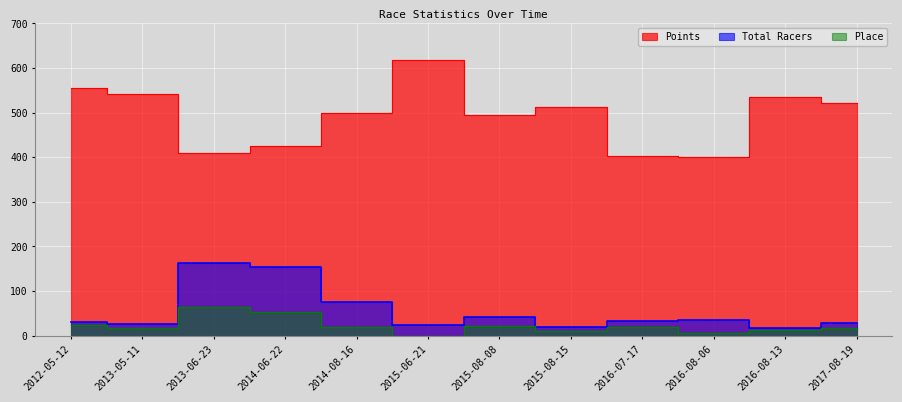

Reading right to left, extract all data points from this chart.

Total Racers: 28.0	18.0	35.0	34.0	19.0	43.0	23.0	75.0	153.0	162.0	27.0	31.0
Points: 522.4	534.8	399.6	402.4	511.7	494.8	618.8	498.4	424.9	408.4	540.9	555.9
Place: 17.0	13.0	6.0	19.0	11.0	21.0	0.0	19.0	53.0	64.0	18.0	23.0